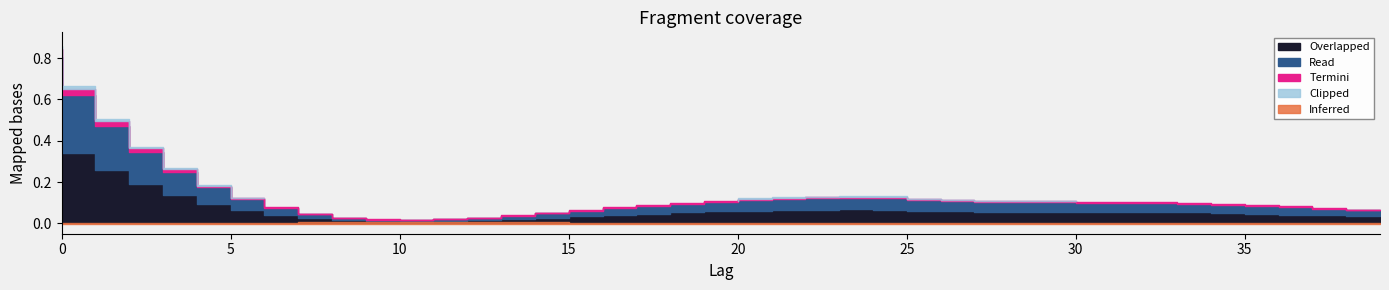

What value does the data have at 25?

0.1